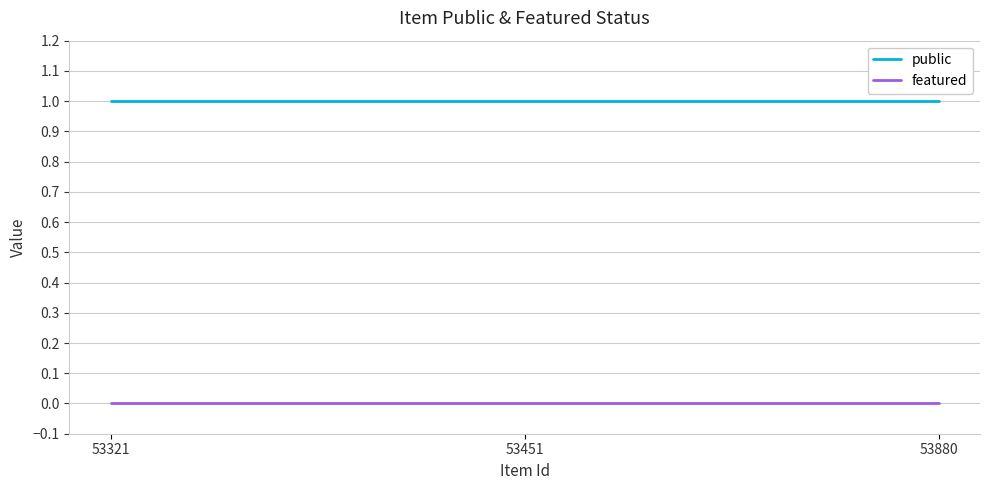

The value of public at 53451 is 2. True or false?

False